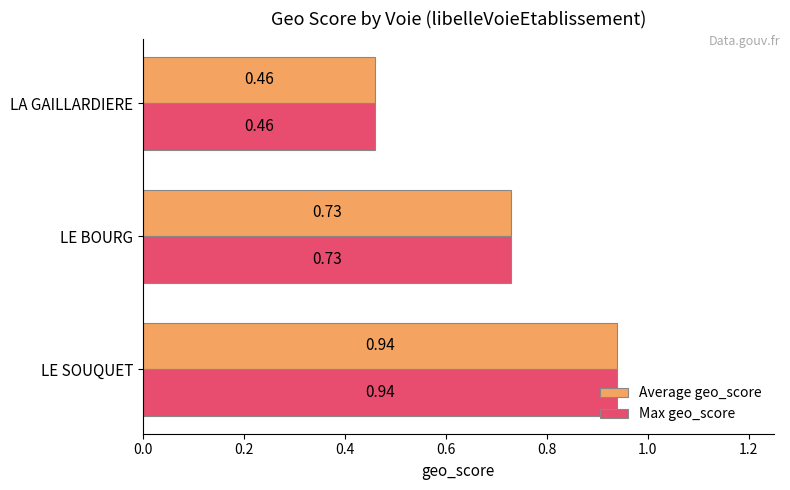

What is the sum of all Max geo_score values?

2.1